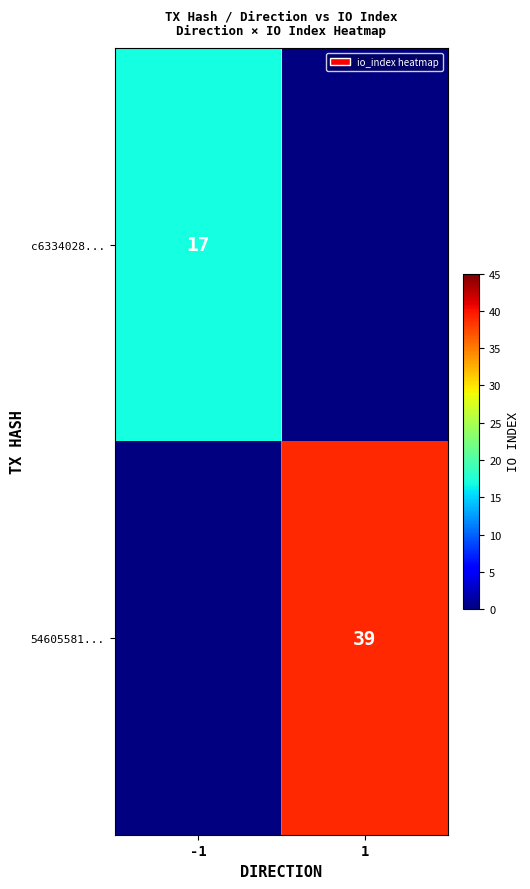

Between -1 and 1, which is larger?

1